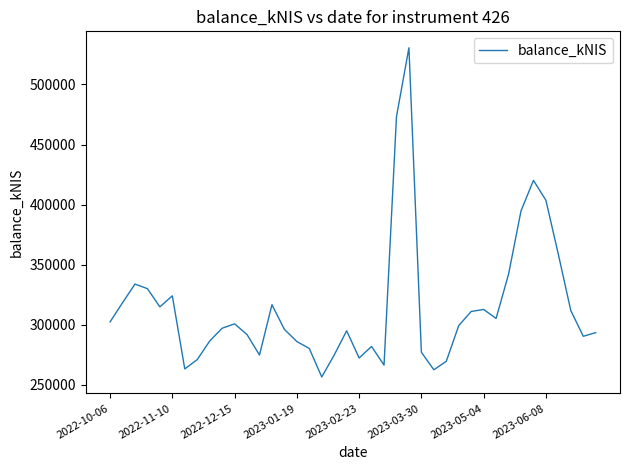

What is the minimum value shown in the chart?

256441.6